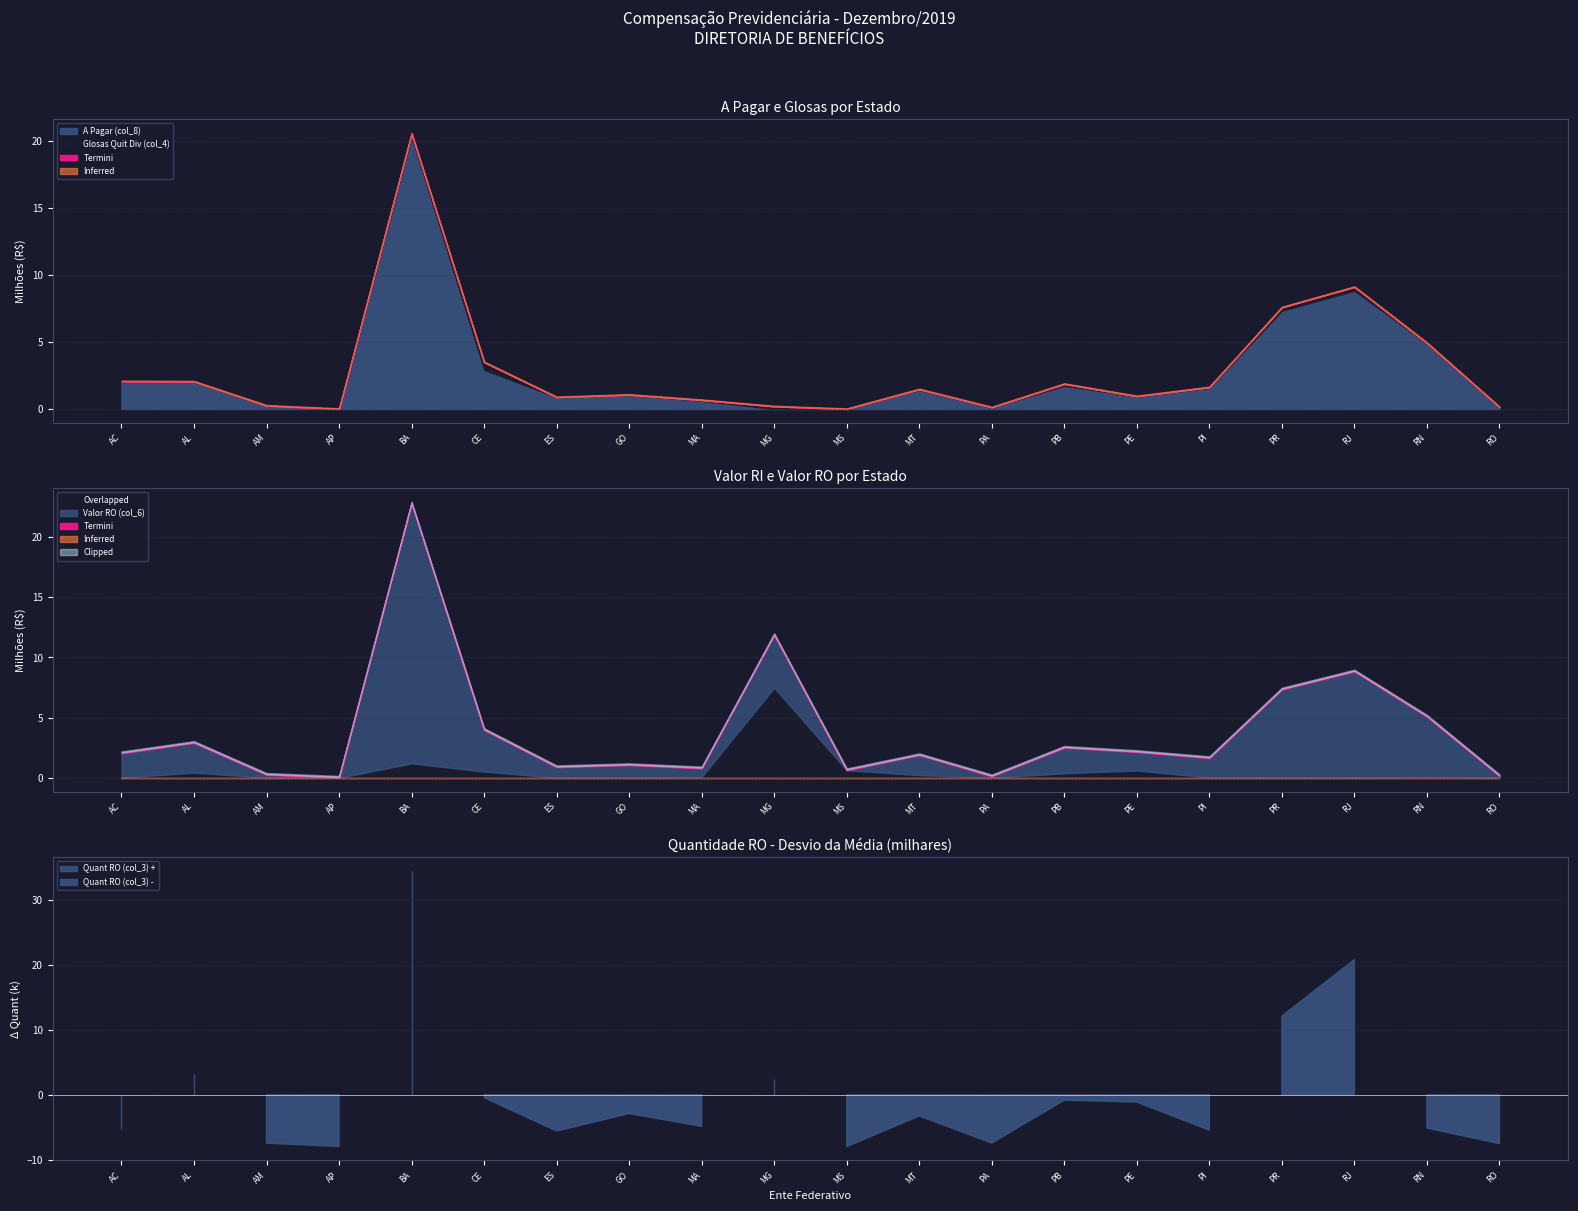

At how many categories does at least one series exceed 1801408?

9